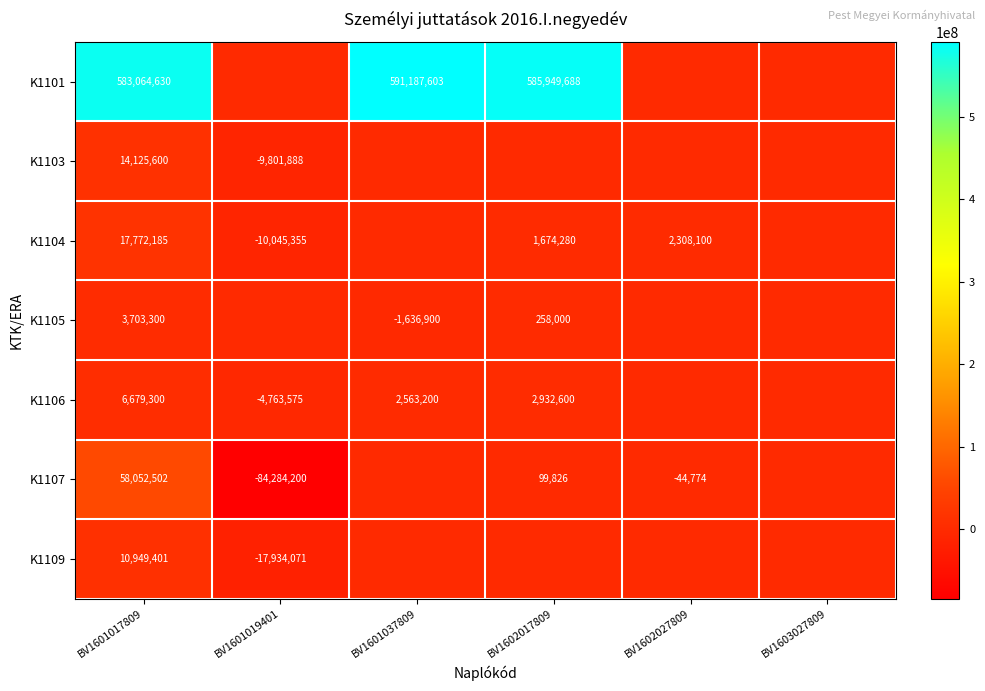

At which category is the sum across all series the highest?

BV1601017809